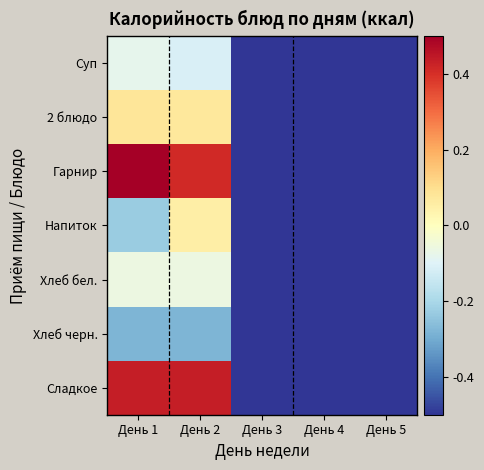

Reading left to right, extract all data points from this chart.

Суп: День 1=-0.1	День 2=-0.1	День 3=-0.5	День 4=-0.5	День 5=-0.5
2 блюдо: День 1=0.1	День 2=0.1	День 3=-0.5	День 4=-0.5	День 5=-0.5
Гарнир: День 1=0.5	День 2=0.4	День 3=-0.5	День 4=-0.5	День 5=-0.5
Напиток: День 1=-0.2	День 2=0.1	День 3=-0.5	День 4=-0.5	День 5=-0.5
Хлеб бел.: День 1=-0.1	День 2=-0.1	День 3=-0.5	День 4=-0.5	День 5=-0.5
Хлеб черн.: День 1=-0.3	День 2=-0.3	День 3=-0.5	День 4=-0.5	День 5=-0.5
Сладкое: День 1=0.4	День 2=0.4	День 3=-0.5	День 4=-0.5	День 5=-0.5